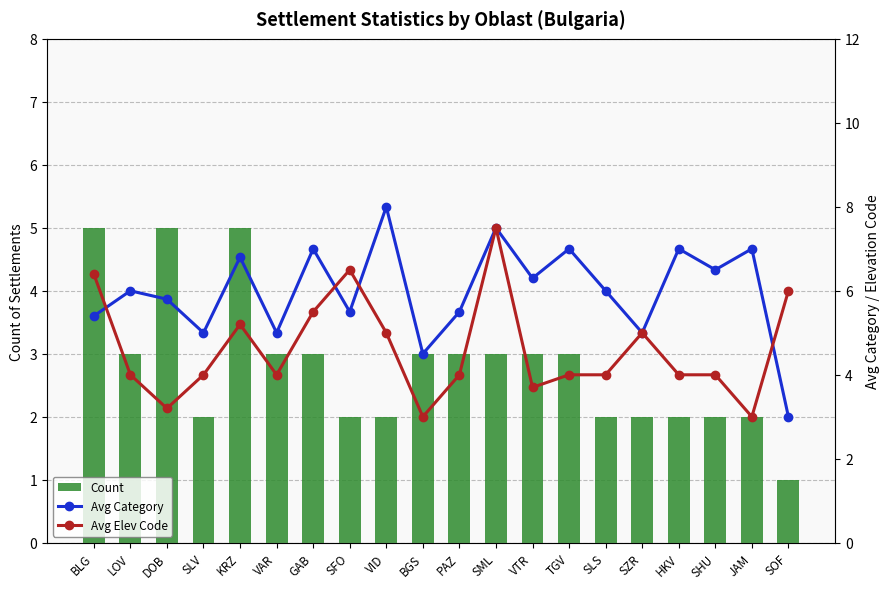

Where does the Avg Category series first go above 6?

KRZ